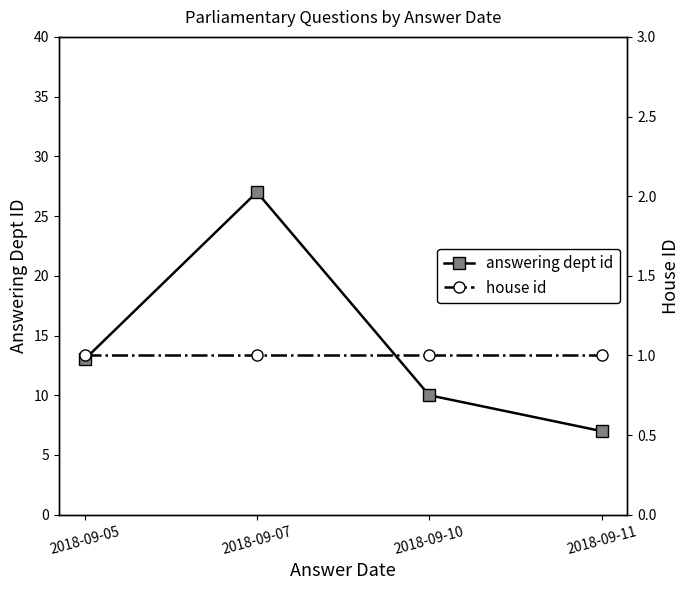

Where is answering dept id nearest to the value 17?

2018-09-05